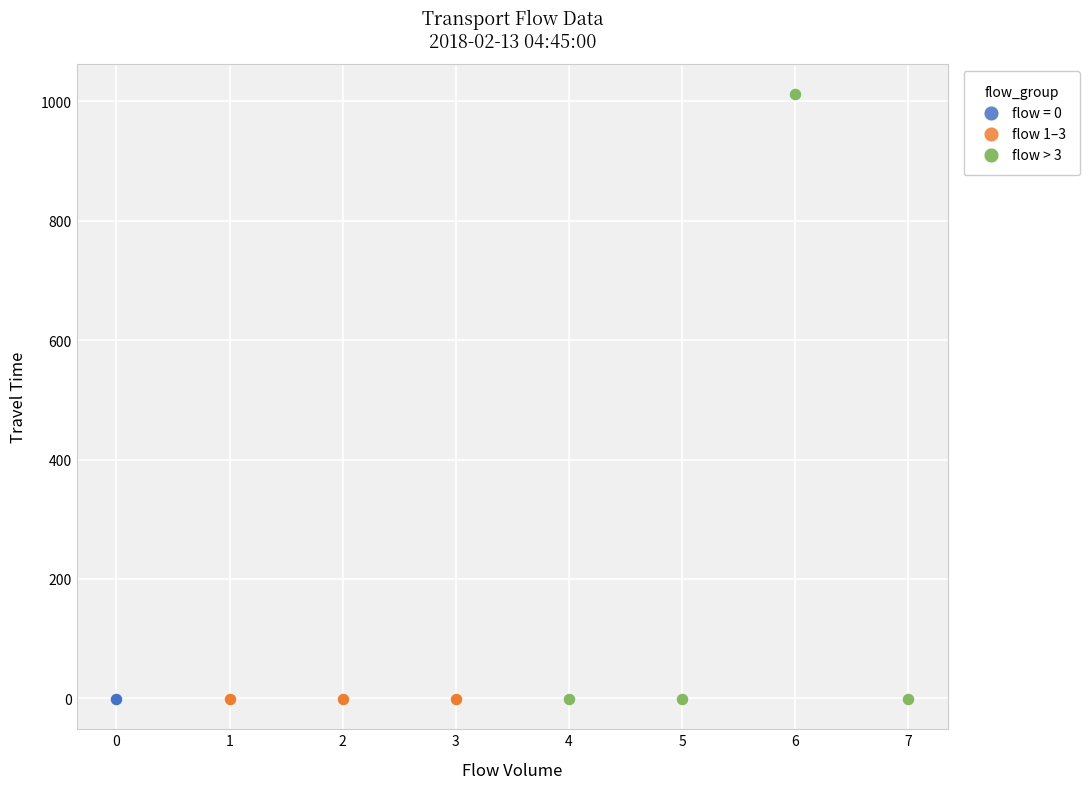

Which series reaches the maximum Y coordinate?

flow > 3